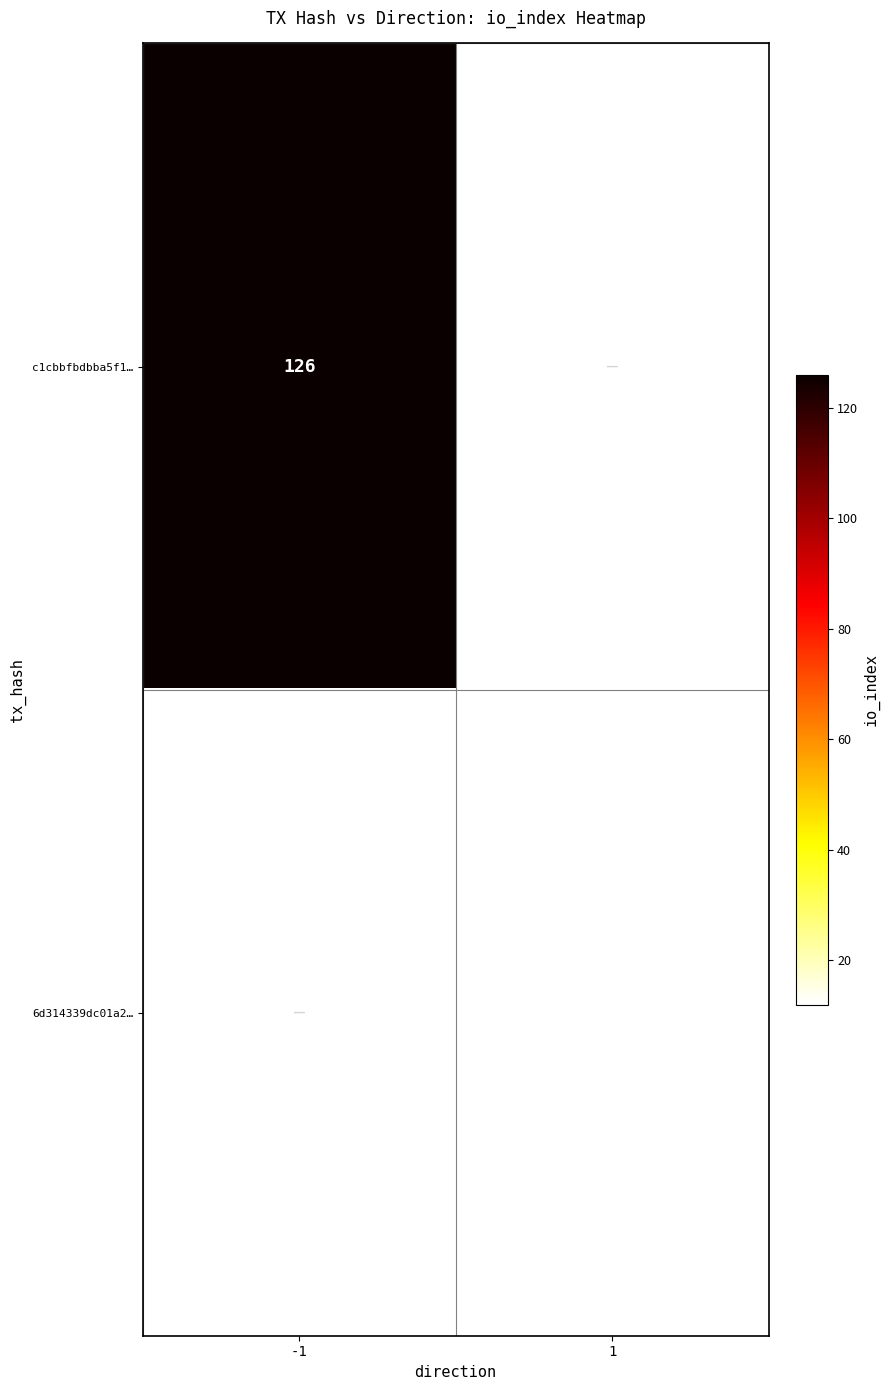

Is it true that 6d314339dc01a2… equals 21.5 at 1?

False